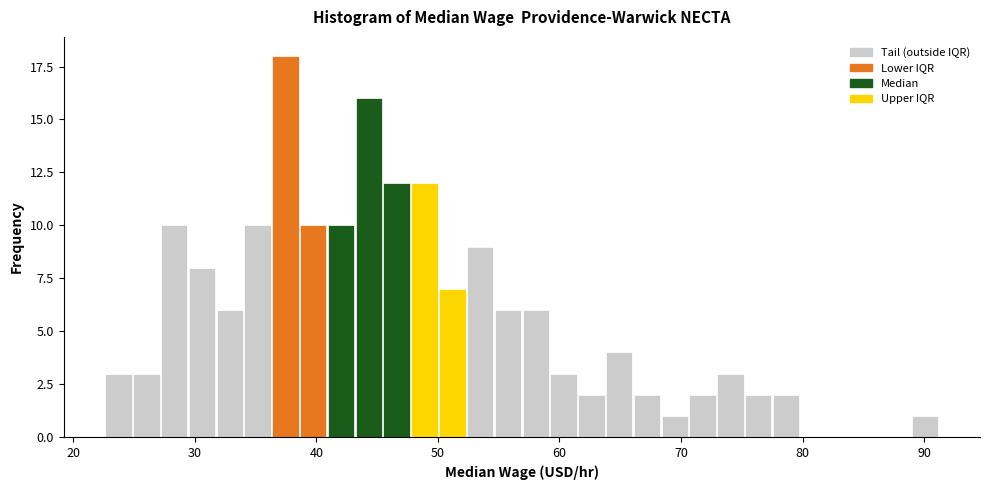

Read against the x-axis, roughly where is the centre of the tallest bar?

37